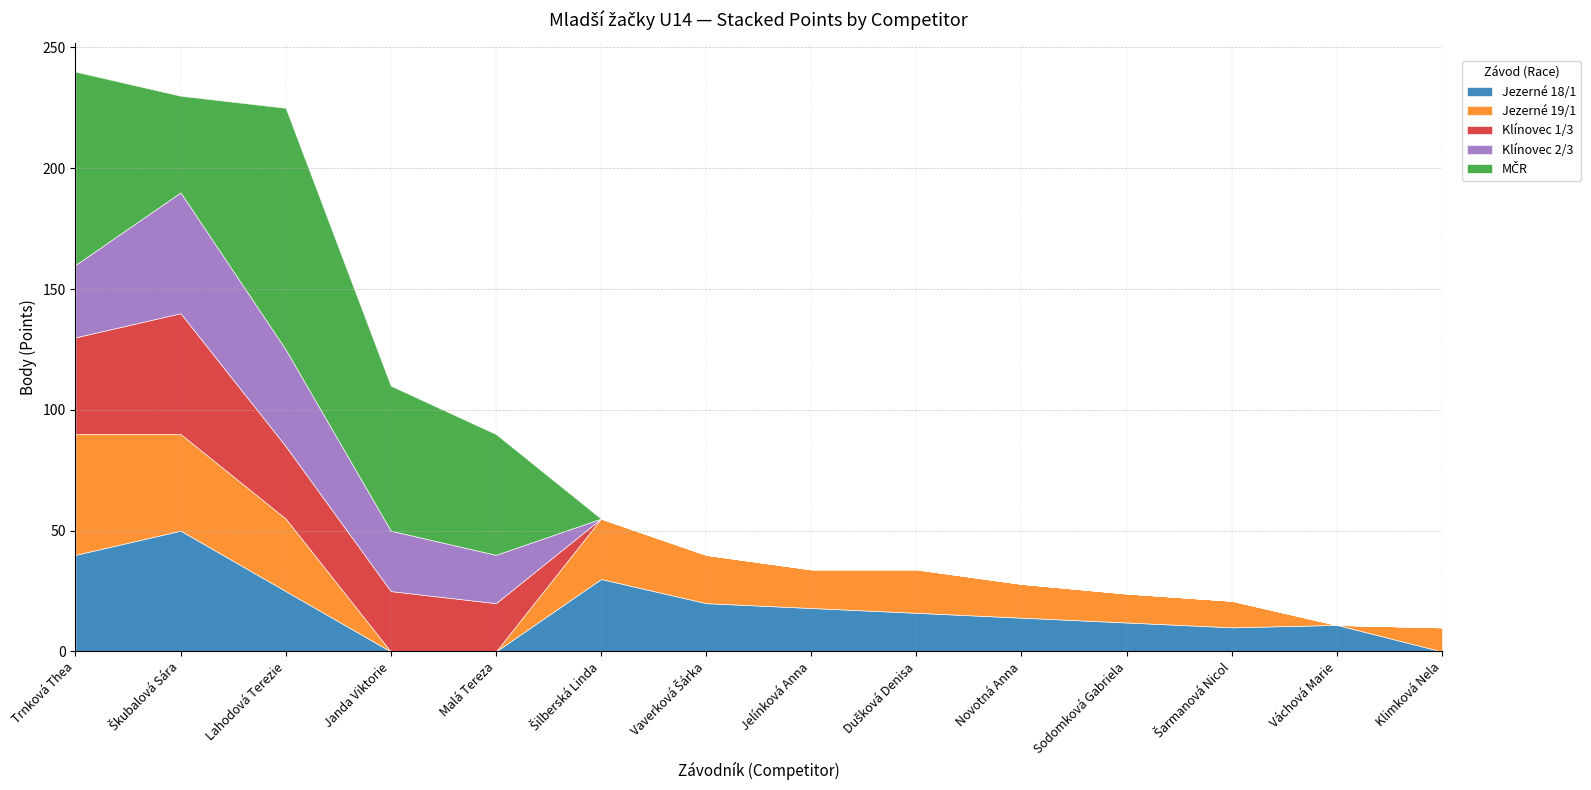

Reading right to left, list all the values displayed in this chart.

Jezerné 18/1: Klimková Nela=0	Váchová Marie=11	Šarmanová Nicol=10	Sodomková Gabriela=12	Novotná Anna=14	Dušková Denisa=16	Jelínková Anna=18	Vaverková Šárka=20	Šilberská Linda=30	Malá Tereza=0	Janda Viktorie=0	Lahodová Terezie=25	Škubalová Sára=50	Trnková Thea=40
Jezerné 19/1: Klimková Nela=10	Váchová Marie=0	Šarmanová Nicol=11	Sodomková Gabriela=12	Novotná Anna=14	Dušková Denisa=18	Jelínková Anna=16	Vaverková Šárka=20	Šilberská Linda=25	Malá Tereza=0	Janda Viktorie=0	Lahodová Terezie=30	Škubalová Sára=40	Trnková Thea=50
Klínovec 1/3: Klimková Nela=0	Váchová Marie=0	Šarmanová Nicol=0	Sodomková Gabriela=0	Novotná Anna=0	Dušková Denisa=0	Jelínková Anna=0	Vaverková Šárka=0	Šilberská Linda=0	Malá Tereza=20	Janda Viktorie=25	Lahodová Terezie=30	Škubalová Sára=50	Trnková Thea=40
Klínovec 2/3: Klimková Nela=0	Váchová Marie=0	Šarmanová Nicol=0	Sodomková Gabriela=0	Novotná Anna=0	Dušková Denisa=0	Jelínková Anna=0	Vaverková Šárka=0	Šilberská Linda=0	Malá Tereza=20	Janda Viktorie=25	Lahodová Terezie=40	Škubalová Sára=50	Trnková Thea=30
MČR: Klimková Nela=0	Váchová Marie=0	Šarmanová Nicol=0	Sodomková Gabriela=0	Novotná Anna=0	Dušková Denisa=0	Jelínková Anna=0	Vaverková Šárka=0	Šilberská Linda=0	Malá Tereza=50	Janda Viktorie=60	Lahodová Terezie=100	Škubalová Sára=40	Trnková Thea=80